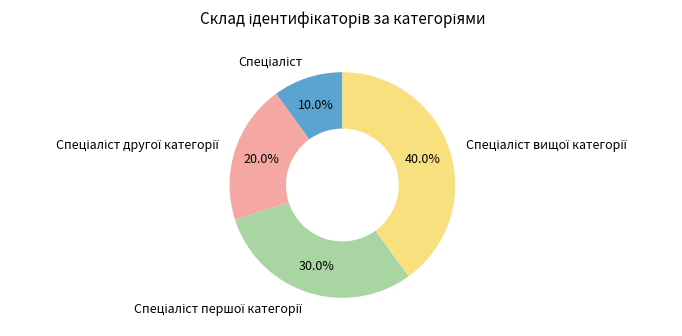

Is there any slice that represents more than half of the pie?

No